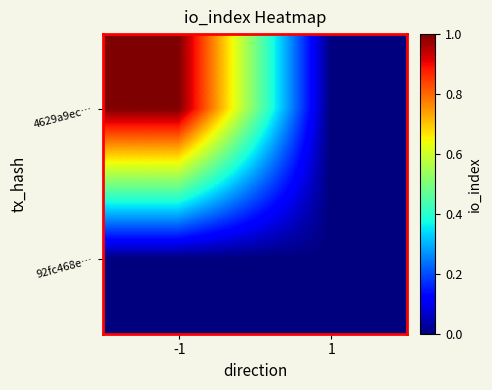

Reading left to right, extract all data points from this chart.

4629a9ec…: -1=1	1=0
92fc468e…: -1=0	1=0